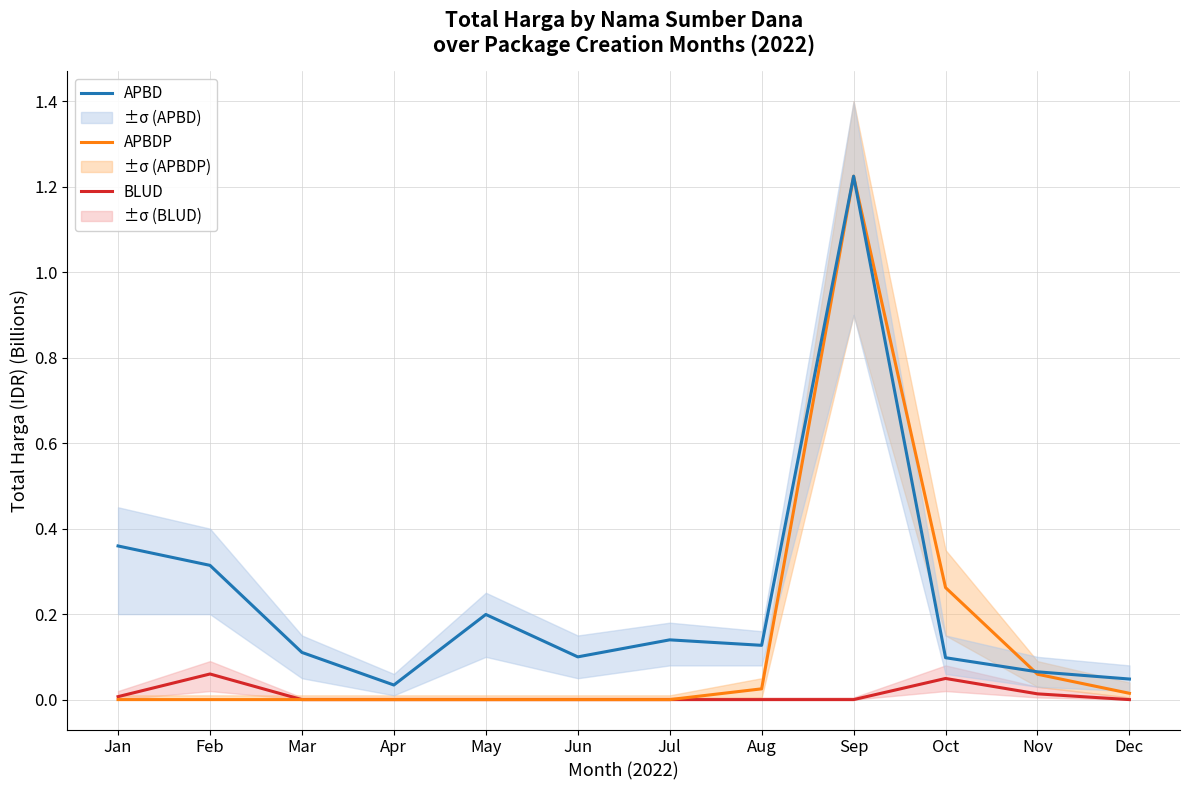

At which category is the sum across all series the highest?

Sep